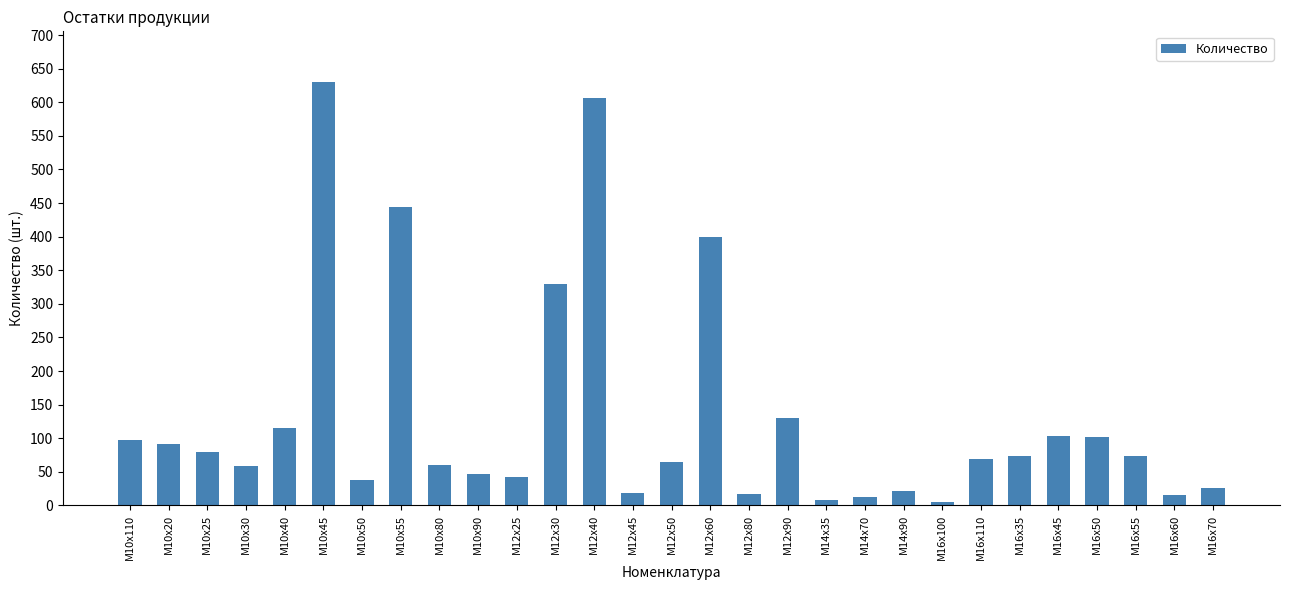

True or false: the data shows 73 at М16х35.

True